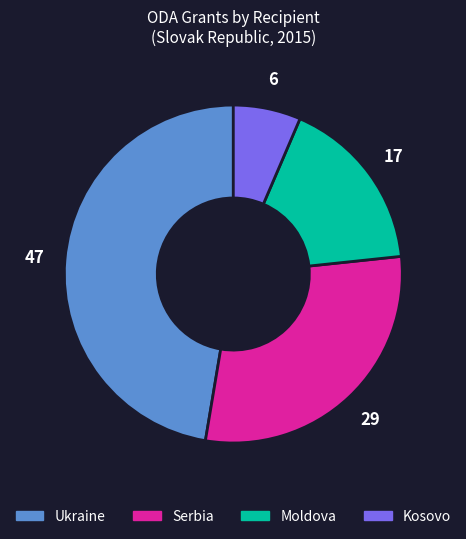

Rank the categories by value from highest to lowest.

Ukraine, Serbia, Moldova, Kosovo